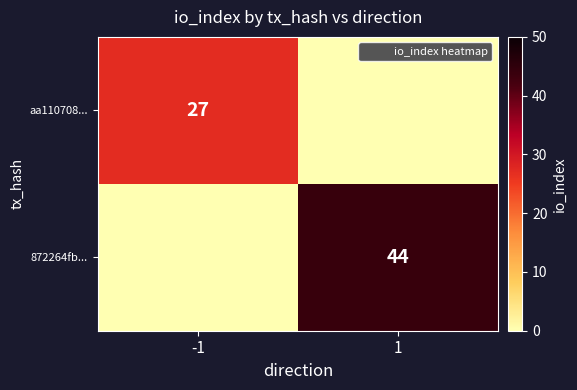

Which series has the widest spread of values?

872264fb...